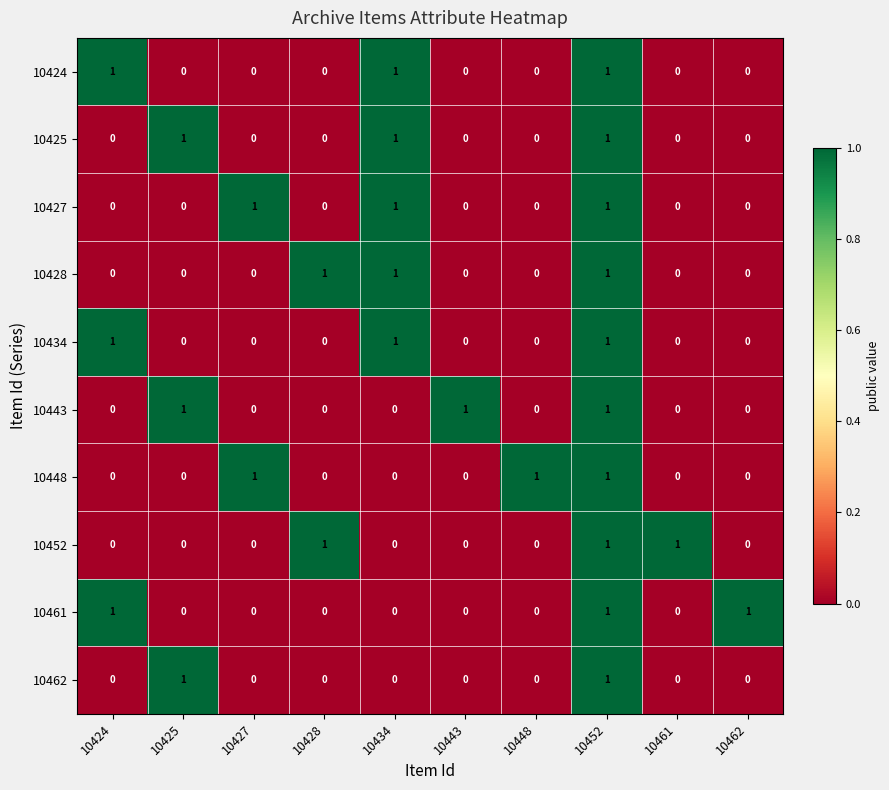

How many distinct data groups are displayed?

10